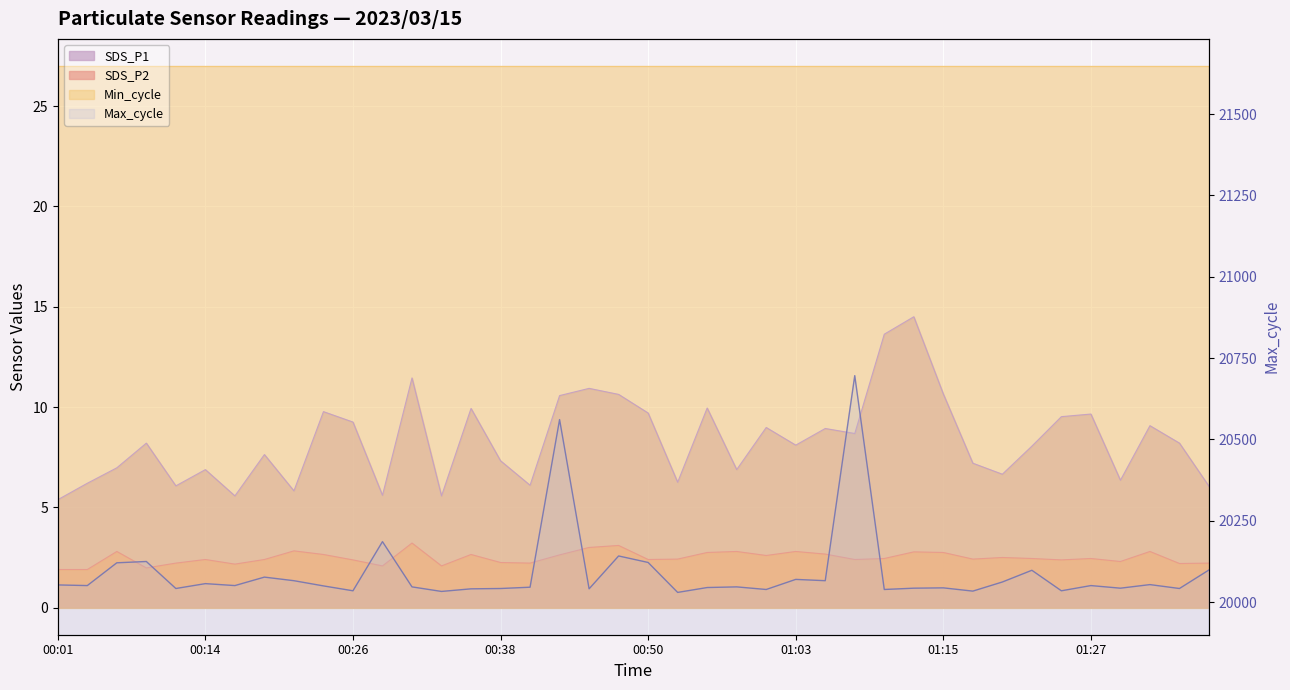

At which category does SDS_P2 reach its first local peak?

00:06